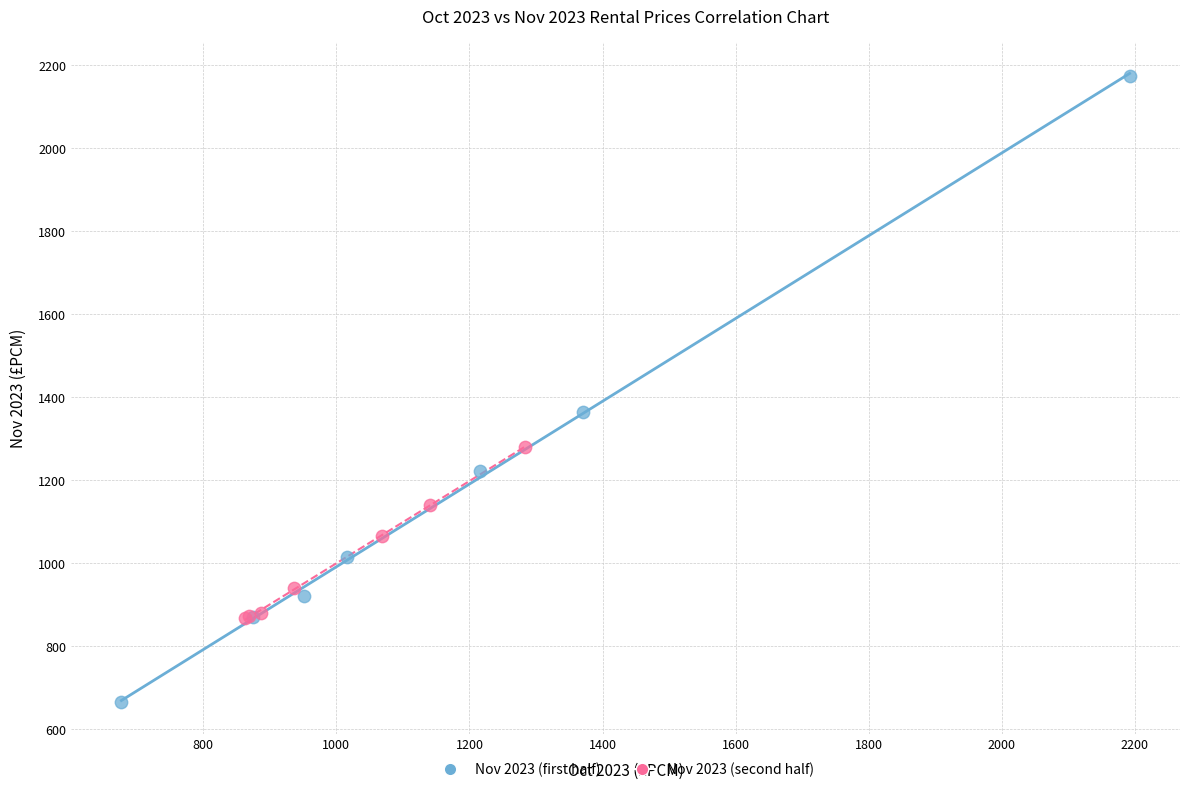

Which series has the largest Y range (max minus min)?

Nov 2023 (first half)